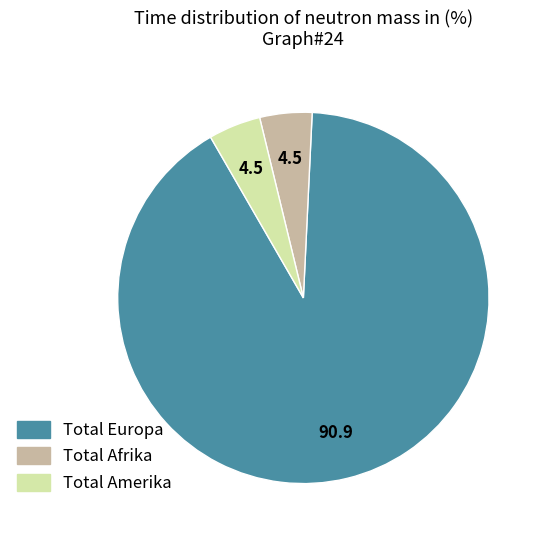

Do Total Amerika and Total Afrika together represent more than half of the pie?

No